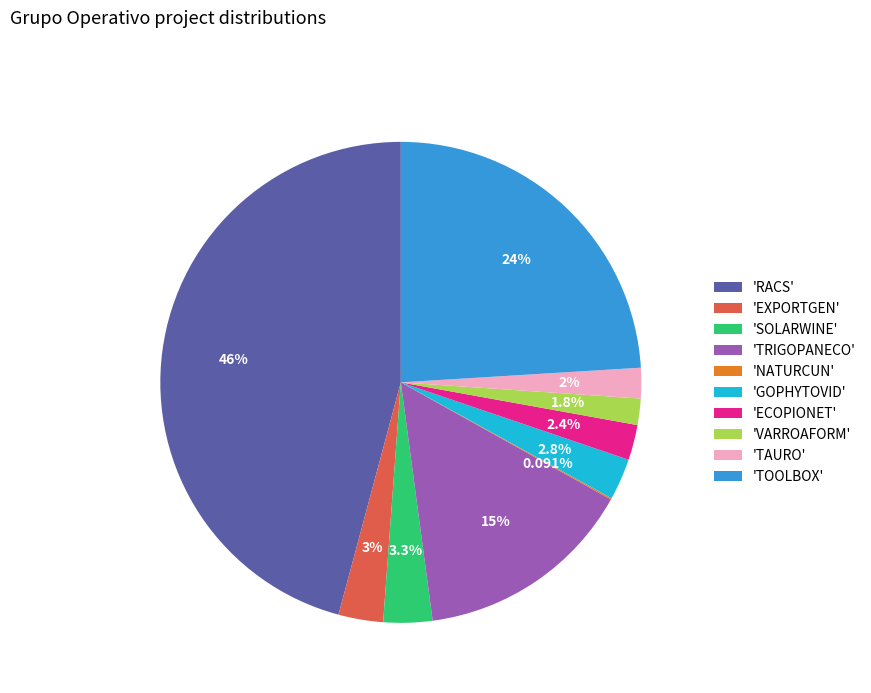

Does 'TAURO' account for over 50% of the chart?

No